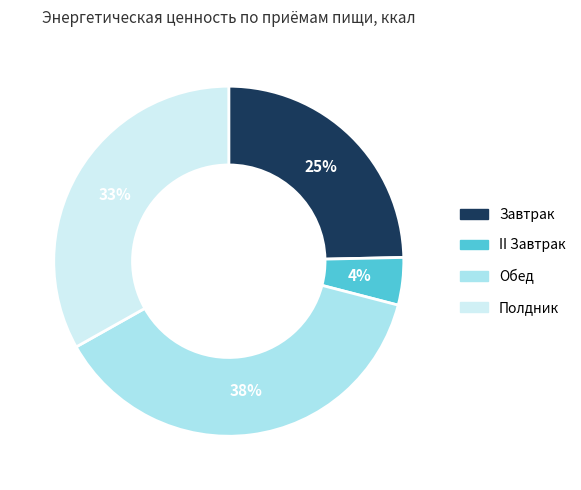

True or false: Полдник accounts for 33% of the total.

True